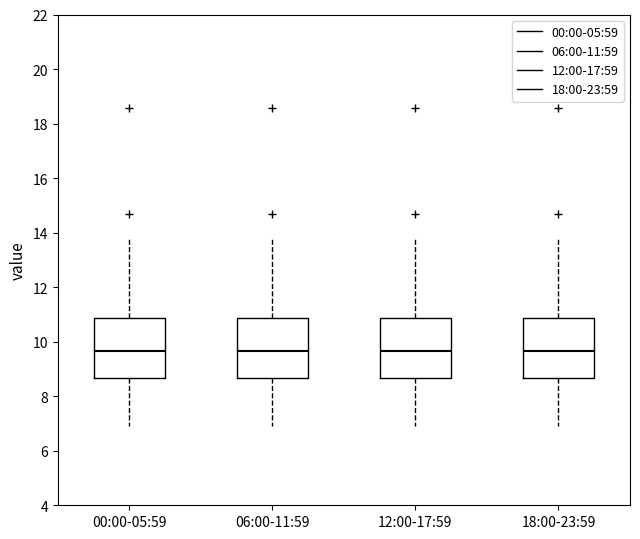

Reading left to right, read every box against the y-axis: the position of its median line, the range the box covers, and the ends of its whiskers. The values are not printed on the chart, so give them approximately, as read against the axis.

00:00-05:59: median 9.6, box 8.6 to 10.8, whiskers 7.0 to 13.8
06:00-11:59: median 9.6, box 8.6 to 10.8, whiskers 7.0 to 13.8
12:00-17:59: median 9.6, box 8.6 to 10.8, whiskers 7.0 to 13.8
18:00-23:59: median 9.6, box 8.6 to 10.8, whiskers 7.0 to 13.8